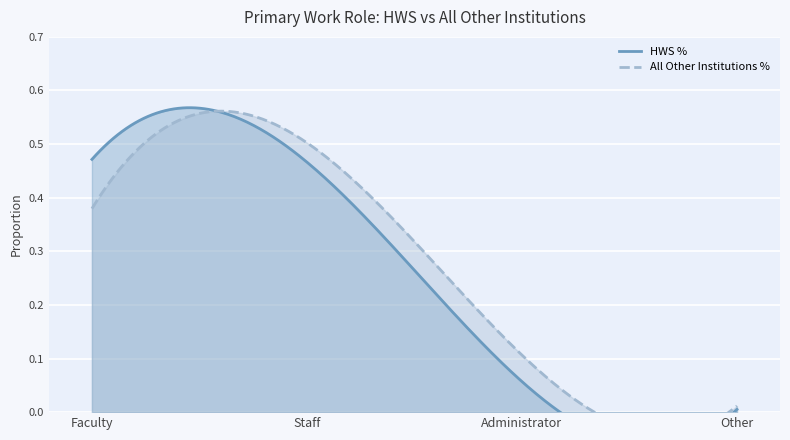

Reading right to left, extract all data points from this chart.

HWS %: Other=0.0	Administrator=0.1	Staff=0.5	Faculty=0.5
All Other Institutions %: Other=0.0	Administrator=0.1	Staff=0.5	Faculty=0.4